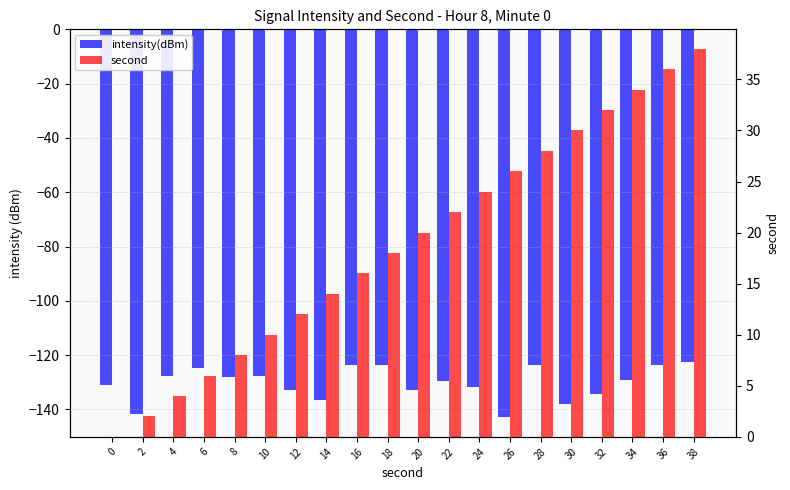

Reading left to right, transcribe all the data shown in this chart.

intensity(dBm): 0=-131.1	2=-141.7	4=-127.7	6=-124.7	8=-128.2	10=-127.7	12=-133.0	14=-136.7	16=-123.5	18=-123.6	20=-132.7	22=-129.6	24=-131.7	26=-143.0	28=-123.6	30=-137.8	32=-134.2	34=-129.1	36=-123.5	38=-122.4
second: 0=0.0	2=2.0	4=4.0	6=6.0	8=8.0	10=10.0	12=12.0	14=14.0	16=16.0	18=18.0	20=20.0	22=22.0	24=24.0	26=26.0	28=28.0	30=30.0	32=32.0	34=34.0	36=36.0	38=38.0